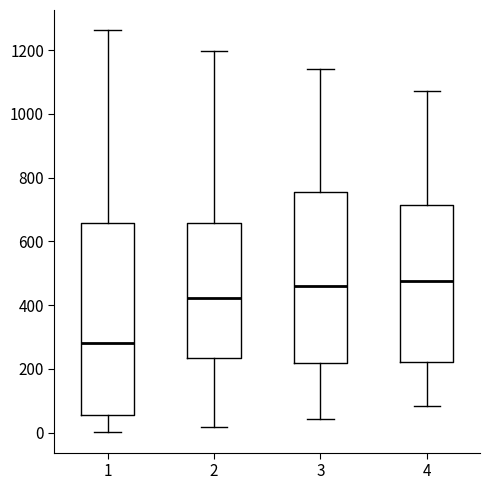

Which box is the tallest, from its lower edge to its upper edge?

1